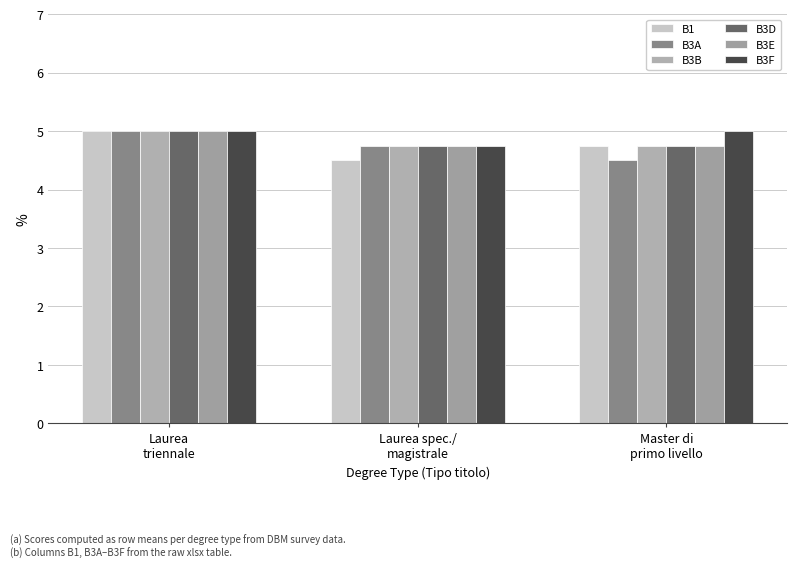

Is it true that B3D equals 8.9 at Laurea
triennale?

False